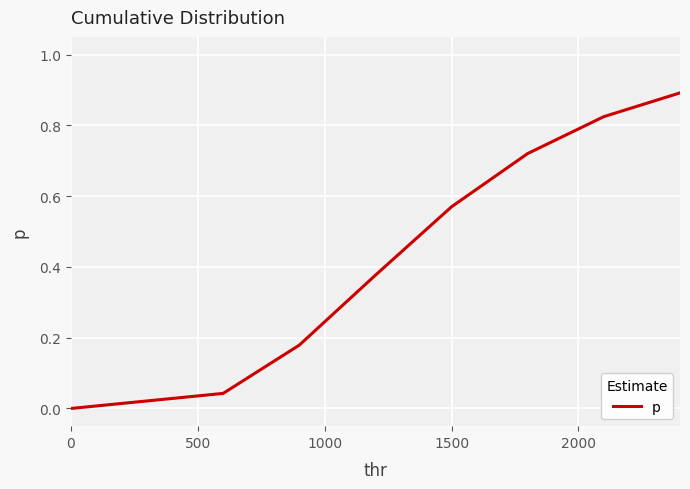

How many categories are shown in the chart?

8